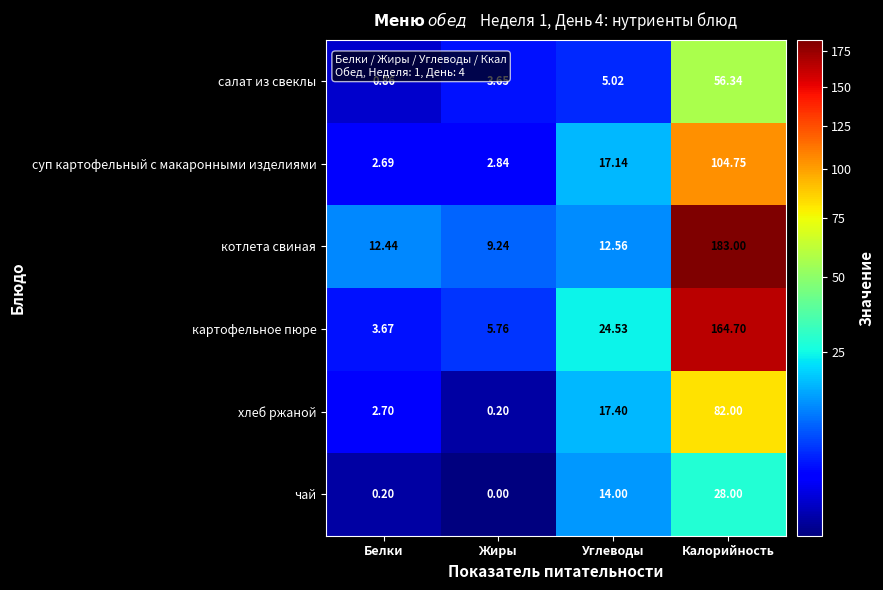

At which label does суп картофельный с макаронными изделиями reach its peak?

Калорийность